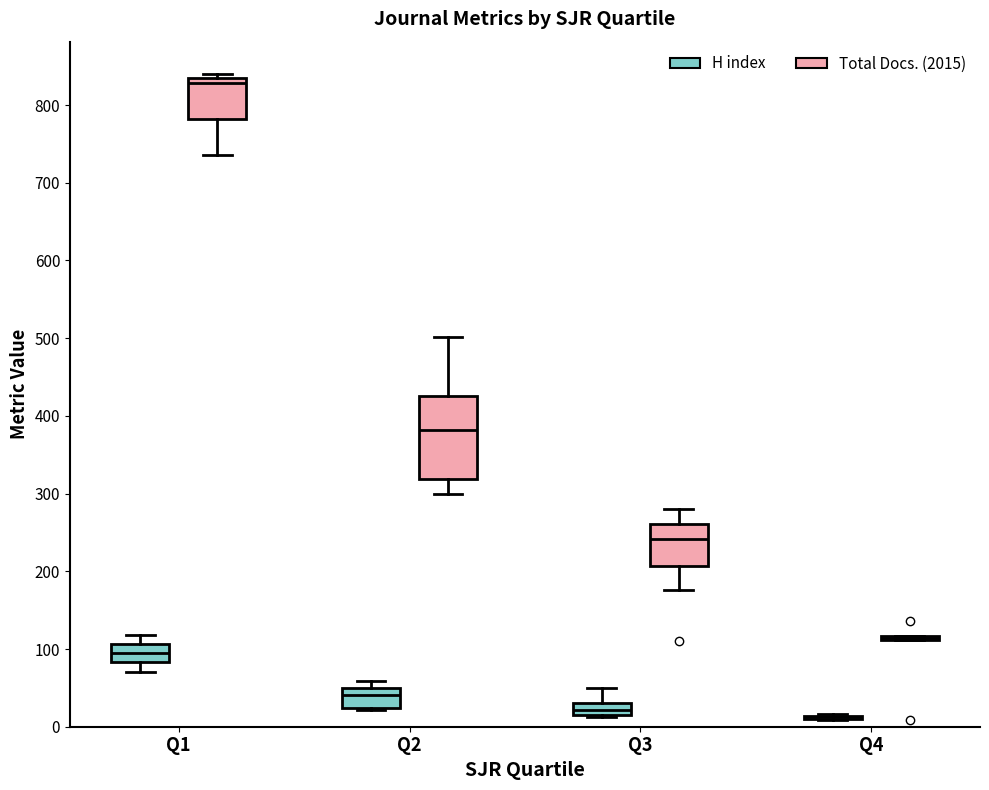

Reading left to right, read every box against the y-axis: the position of its median line, the range the box covers, and the ends of its whiskers. The values are not printed on the chart, so give them approximately, as read against the axis.

Q1 (H index): median 100, box 80 to 110, whiskers 70 to 120
Q1 (Total Docs. (2015)): median 830 (just below the box's upper edge), box 780 to 830, whiskers 740 to 840
Q2 (H index): median 40, box 20 to 50, whiskers 20 (just below the box's lower edge) to 60
Q2 (Total Docs. (2015)): median 380, box 320 to 430, whiskers 300 to 500
Q3 (H index): median 20 (inside the box), box 20 to 30, whiskers 10 to 50
Q3 (Total Docs. (2015)): median 240, box 210 to 260, whiskers 180 to 280
Q4 (H index): box collapsed to a line at 10, whiskers 10 to 20
Q4 (Total Docs. (2015)): box collapsed to a line at 110, whiskers 110 to 120